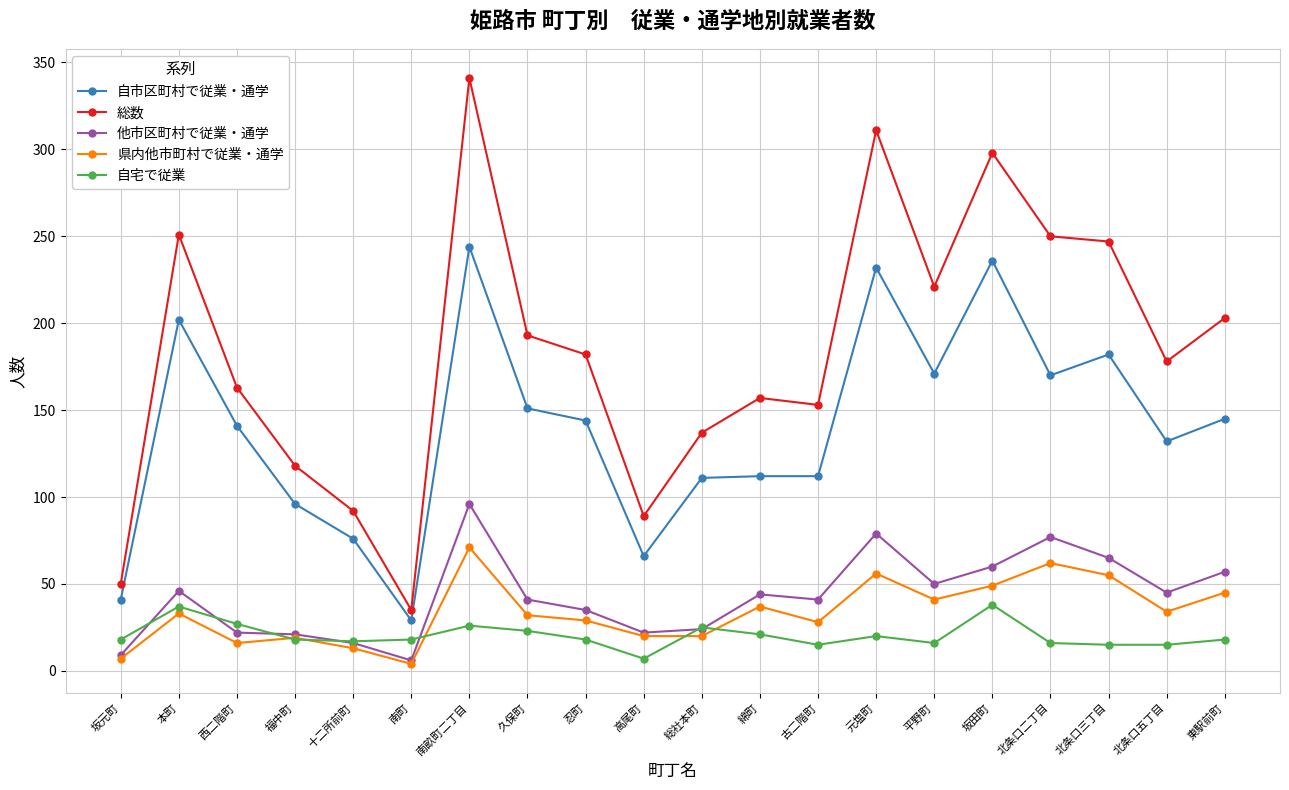

Where does the 総数 series first go above 182?

本町